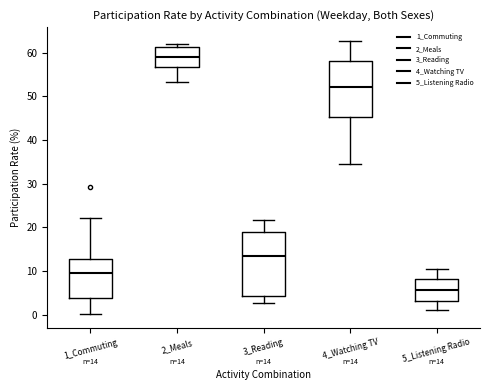

Which box has the lowest median line?

5_Listening Radio